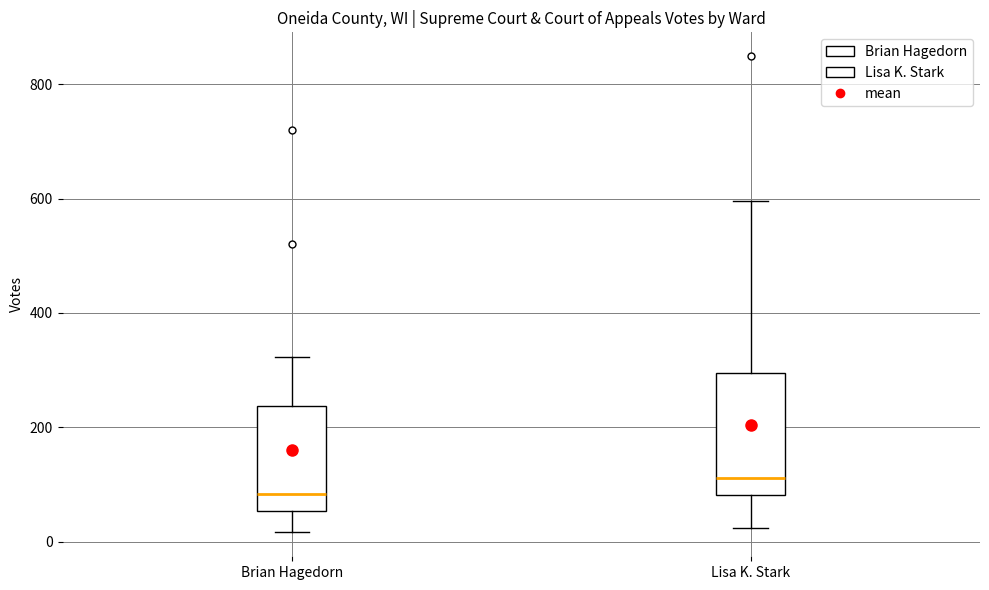

Which box's median line is the highest?

Lisa K. Stark